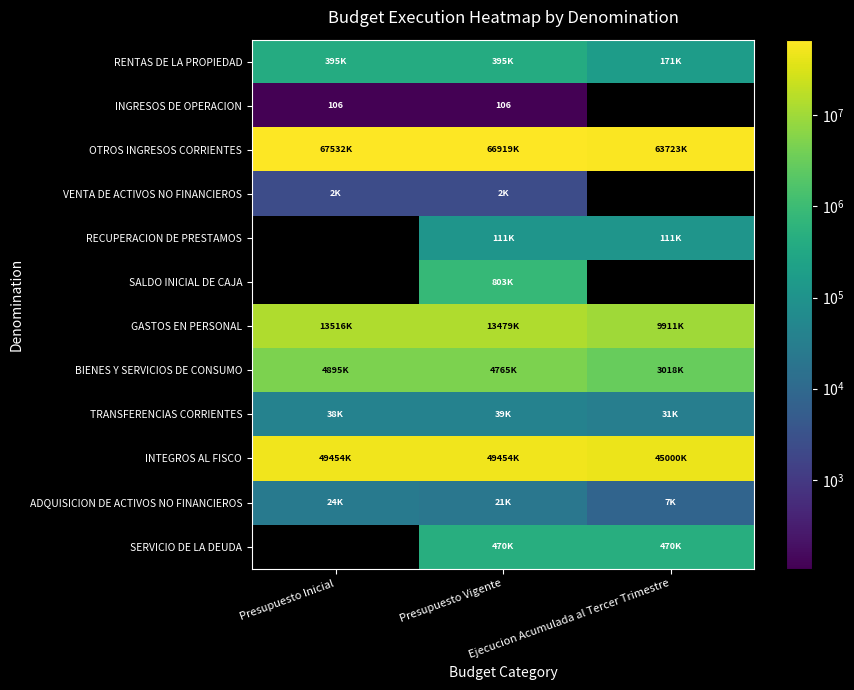

How many positive values does the SERVICIO DE LA DEUDA series have?

2